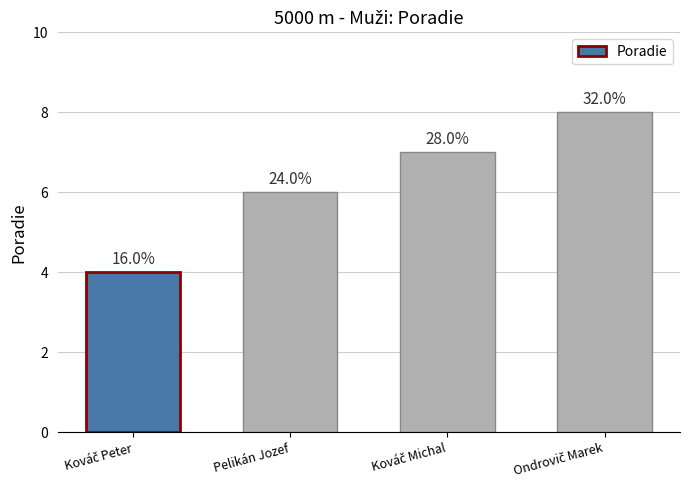

Does the chart contain any negative values?

No